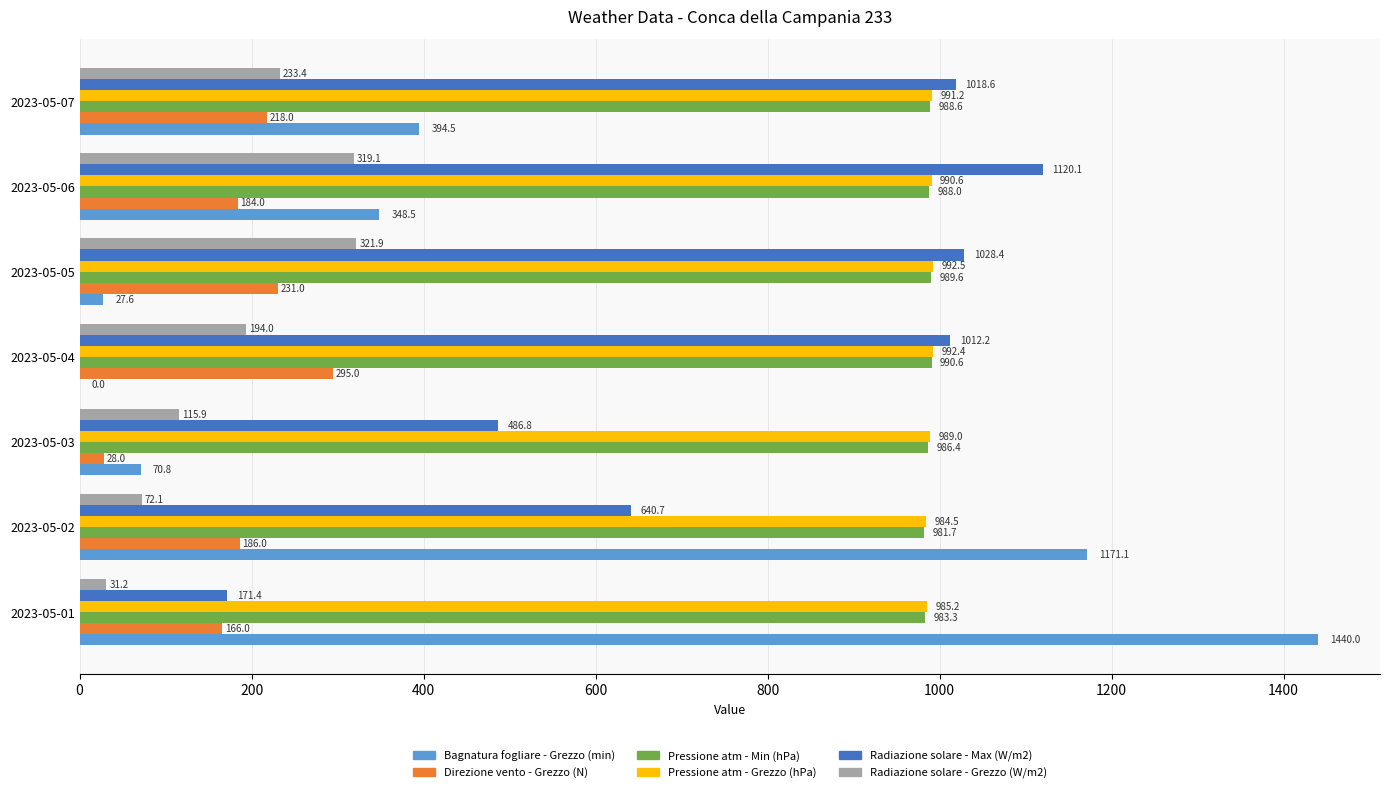

How many distinct data groups are displayed?

6